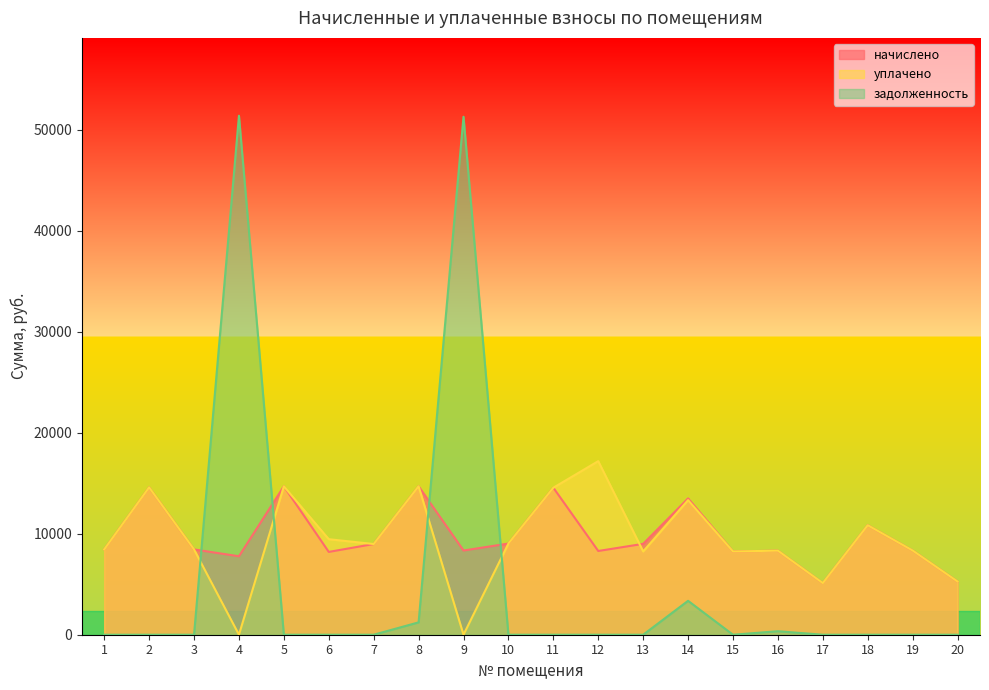

What is the average value of the начислено series?

9735.9